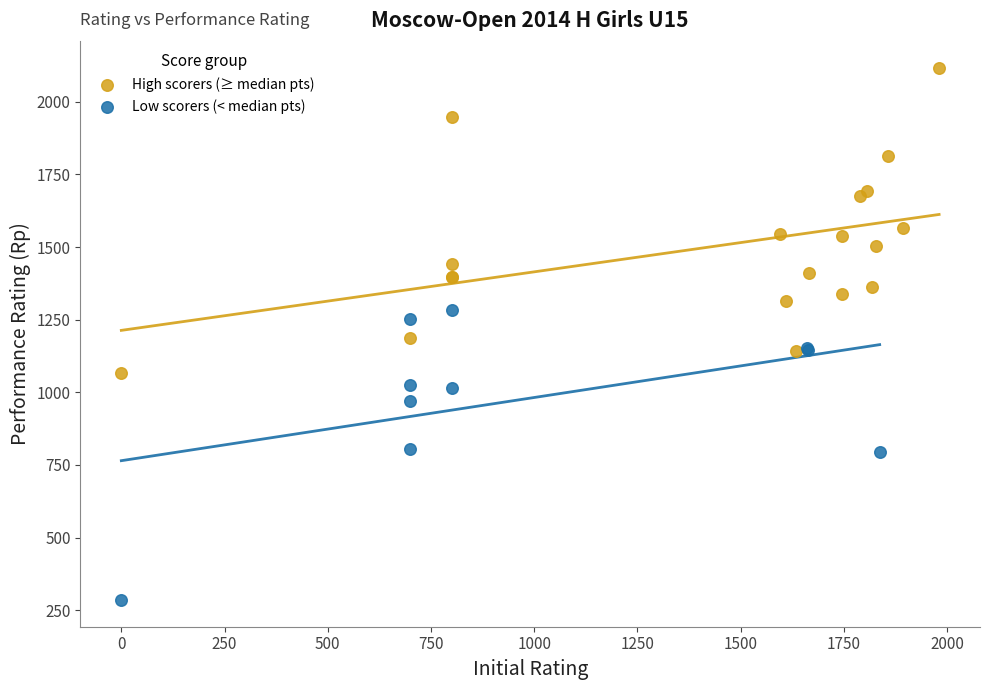

Which series reaches the minimum Y coordinate?

Low scorers (< median pts)